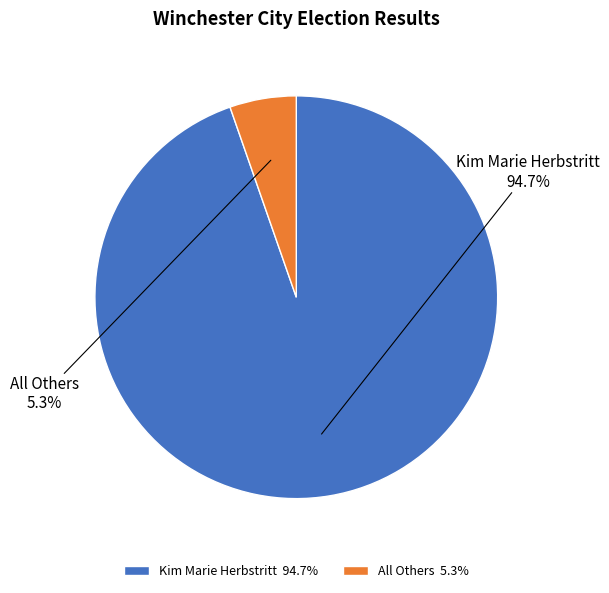

Is there any slice that represents more than half of the pie?

Yes